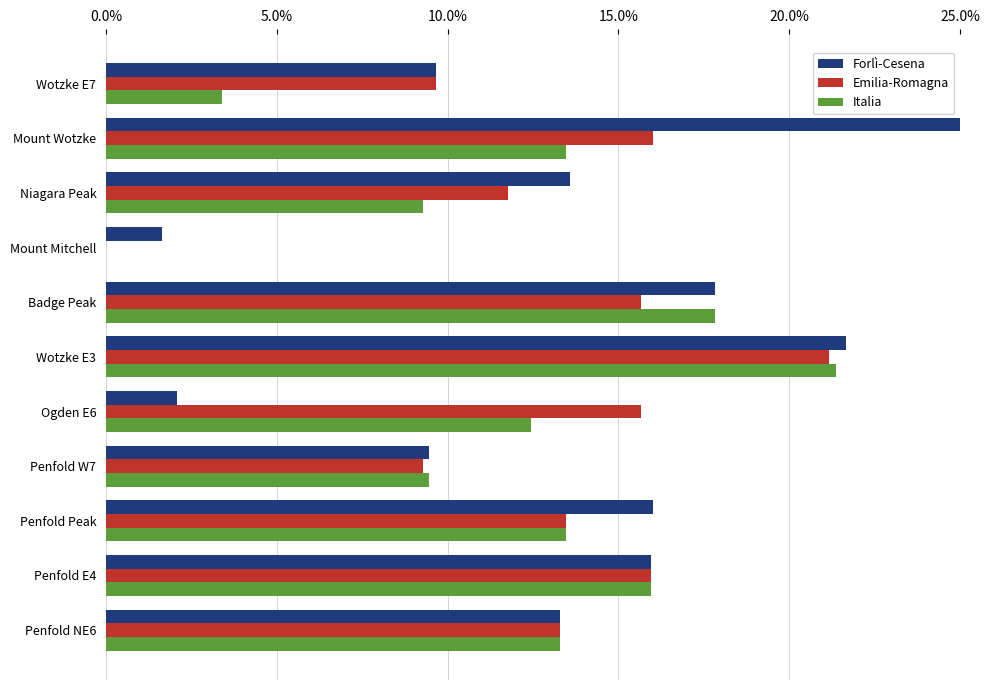

The value of Italia at Wotzke E3 is 4.4. True or false?

False